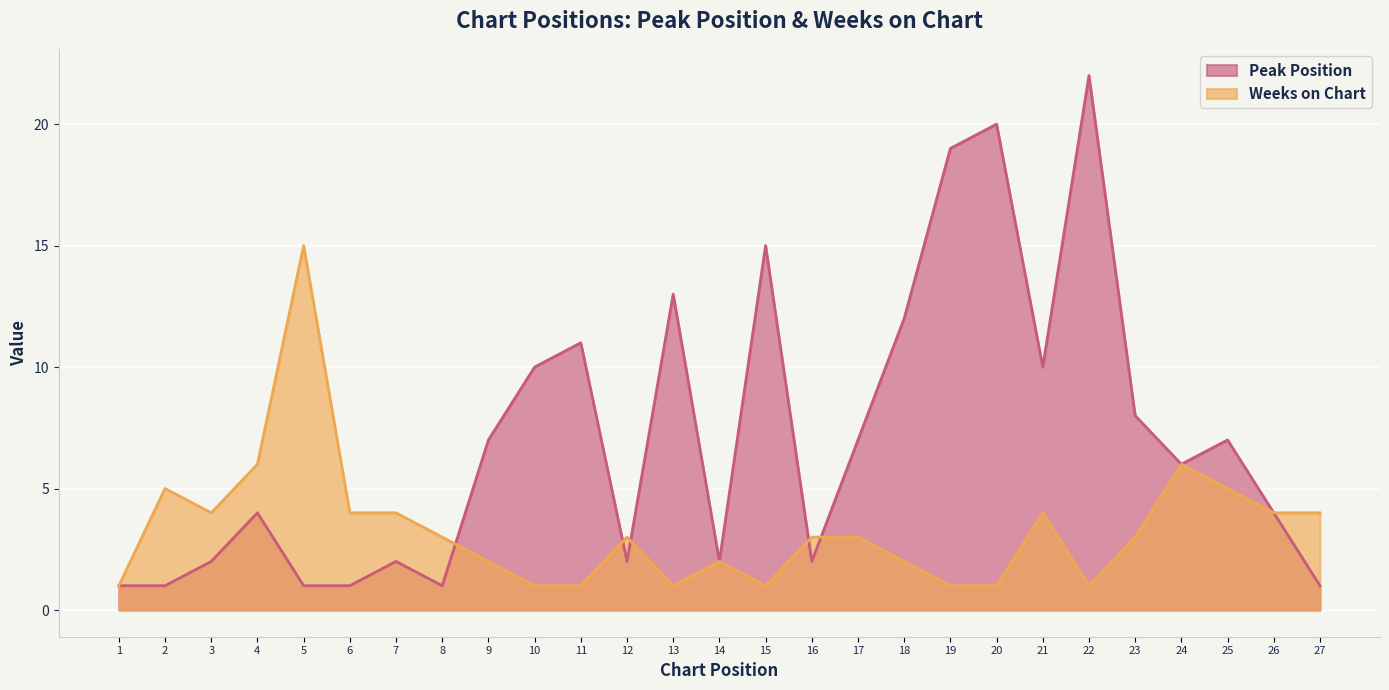

Which category has the lowest value in the Peak Position series?

1